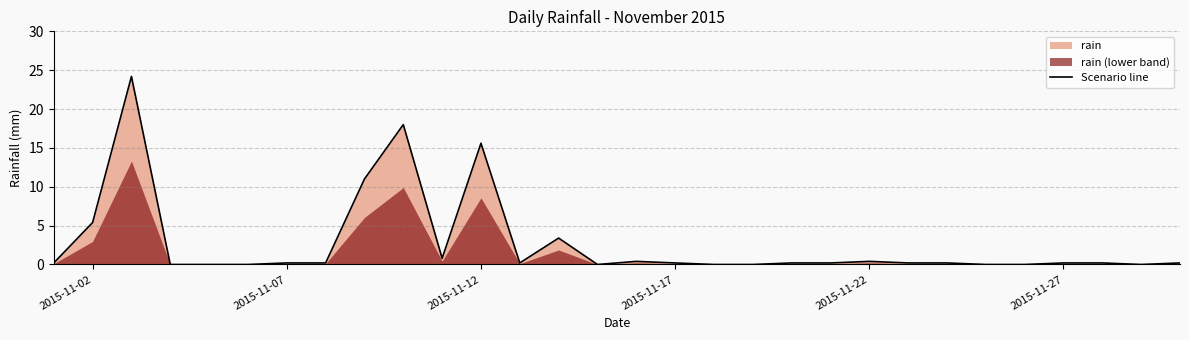

Count the number of categories in the chart.

30